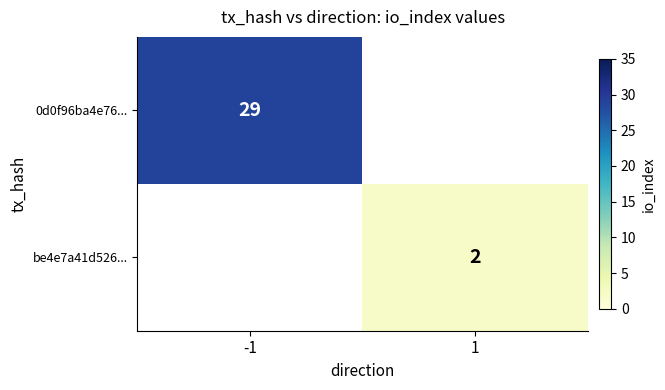

The 0d0f96ba4e76... series shows 29 at -1. True or false?

True